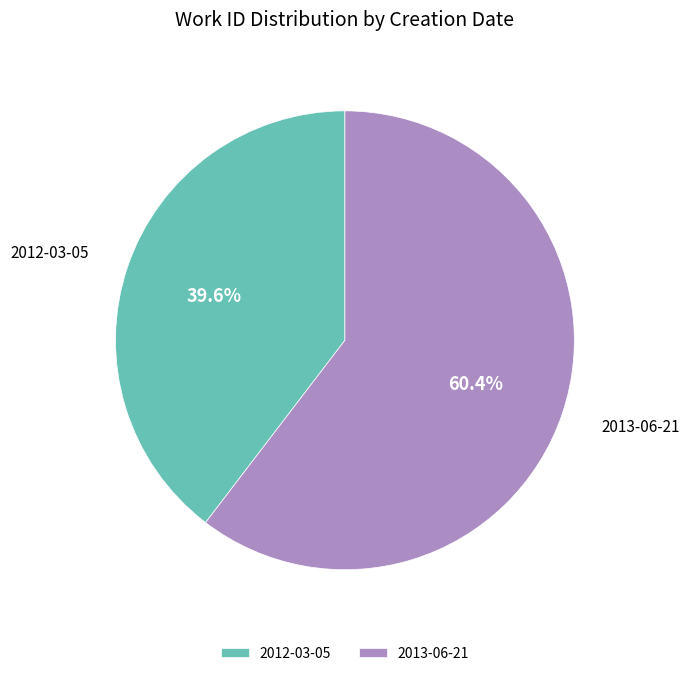

What is the largest slice in the pie chart?

2013-06-21